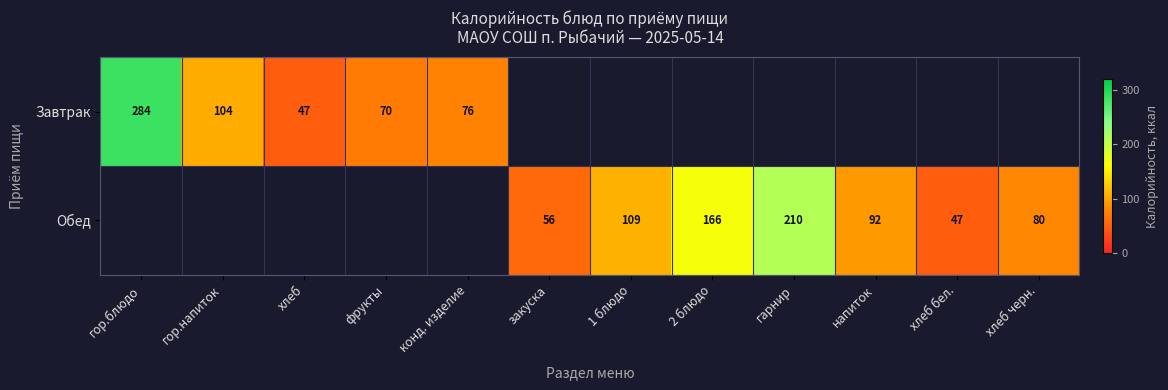

Is the value of Завтрак at фрукты greater than the value of Обед at напиток?

No